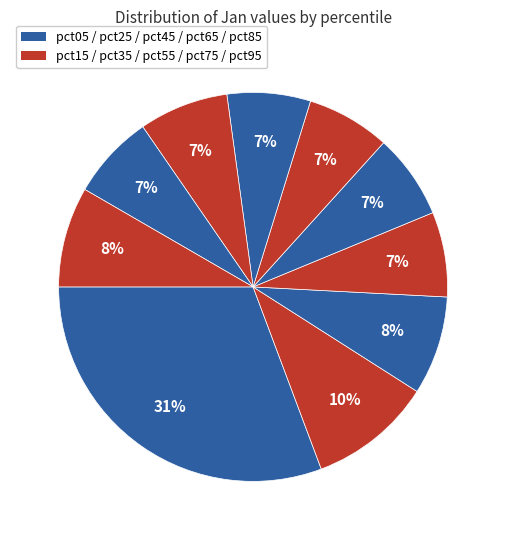

Count the number of slices in the pie.

10